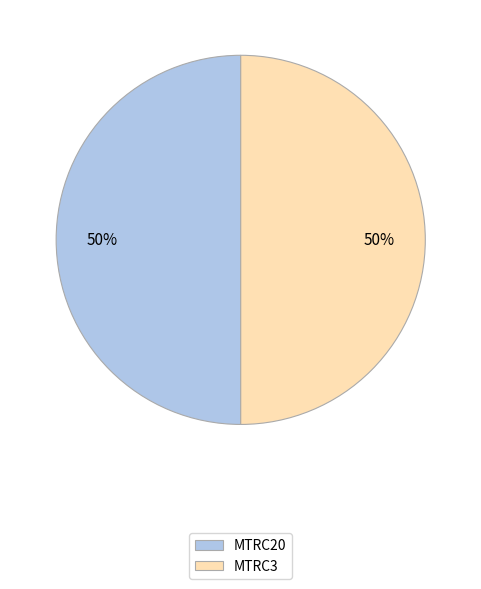

Combined, do MTRC3 and MTRC20 account for over 50%?

Yes